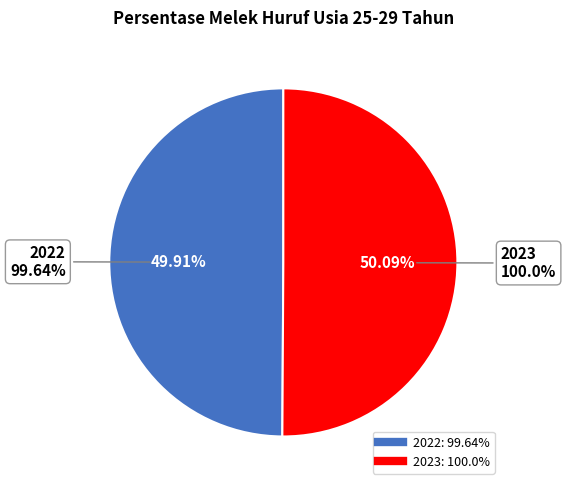

Count the number of slices in the pie.

2